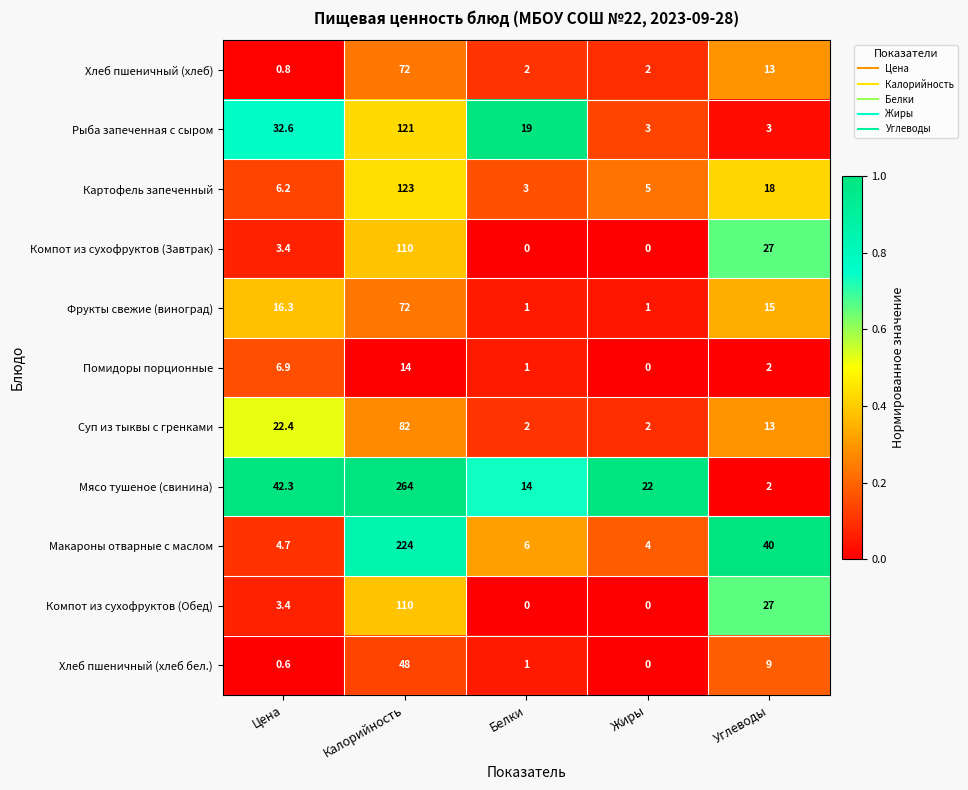

Which series has the largest total across all categories?

Мясо тушеное (свинина)